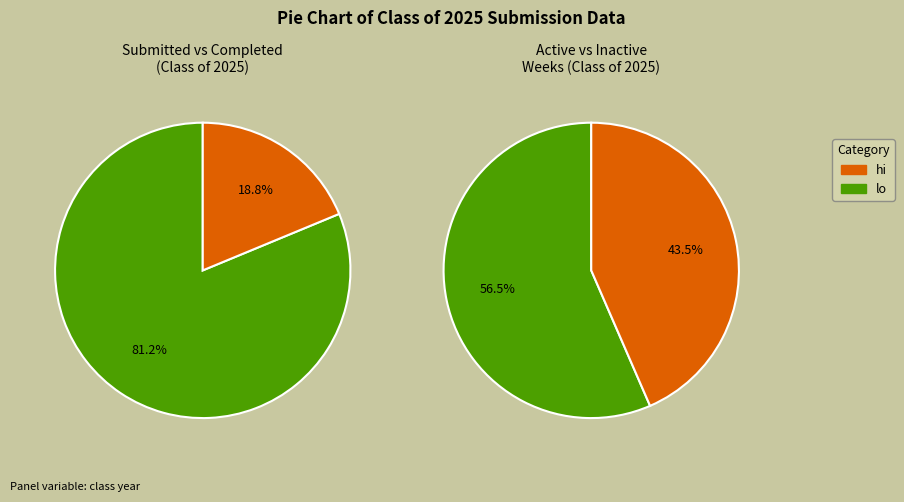

The 03/24 slice represents 1% of the pie. True or false?

False